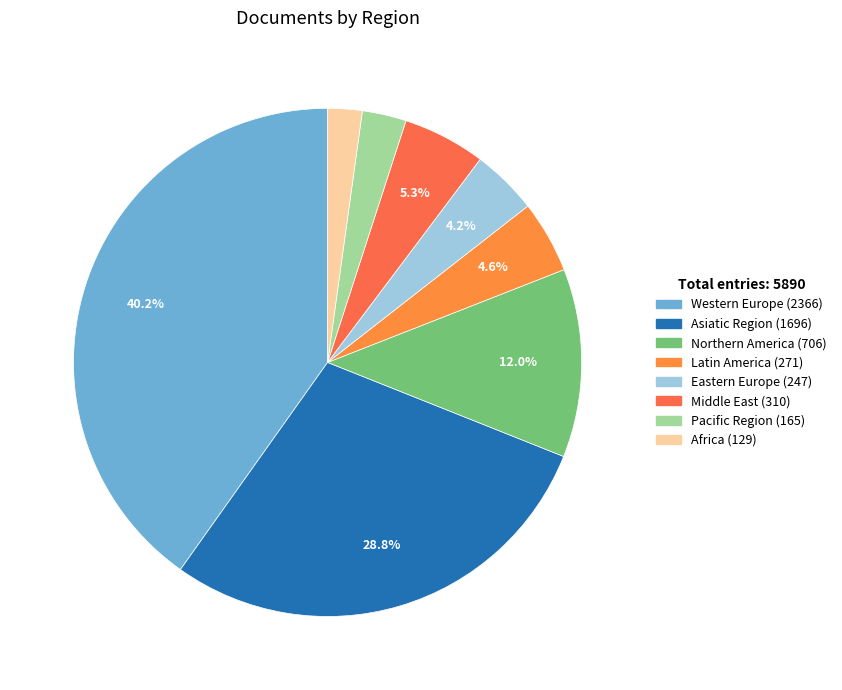

What is the largest slice in the pie chart?

Western Europe